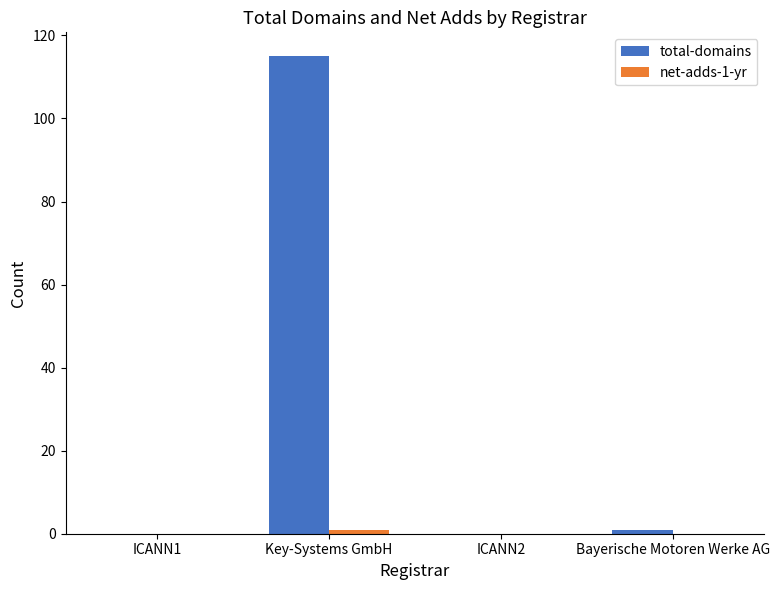

Which series has the widest spread of values?

total-domains